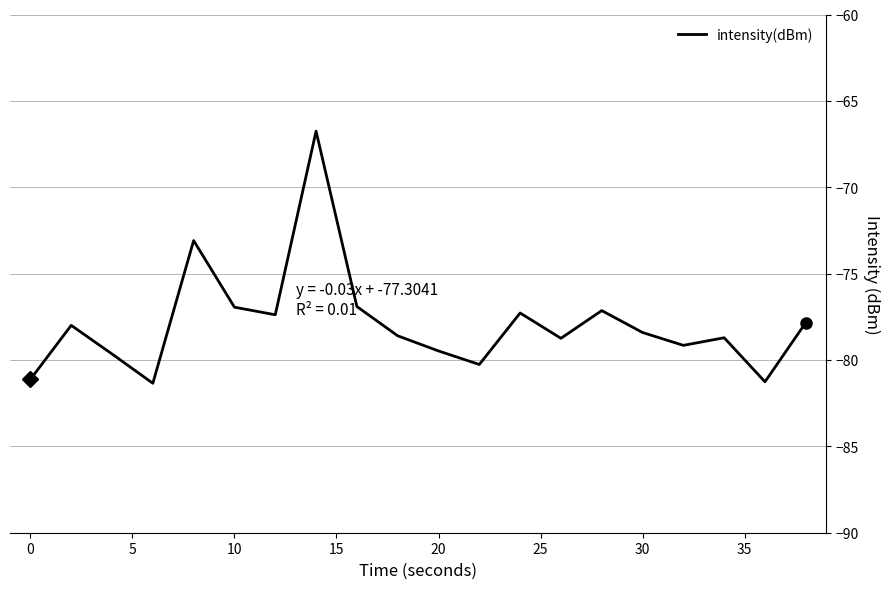

What is the smallest value displayed?

-81.3